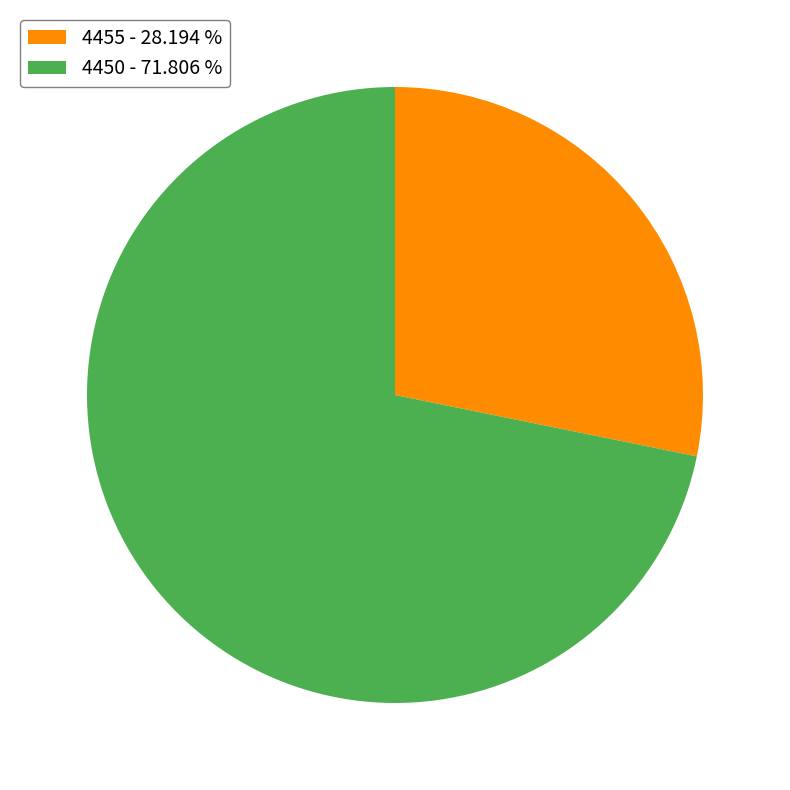

Combined, do 4450 - 71.806 % and 4455 - 28.194 % account for over 50%?

Yes